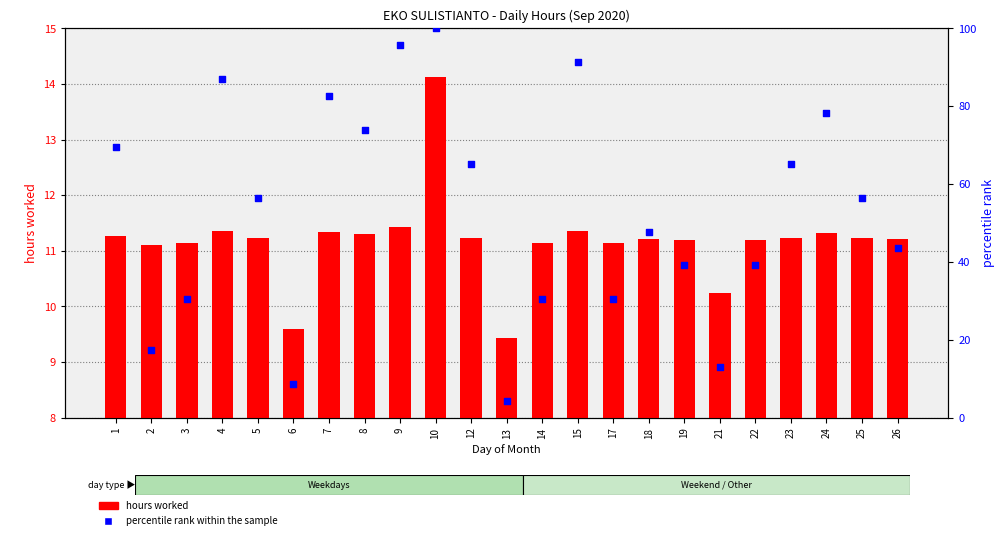

Which series contains the highest Y value?

percentile rank within the sample